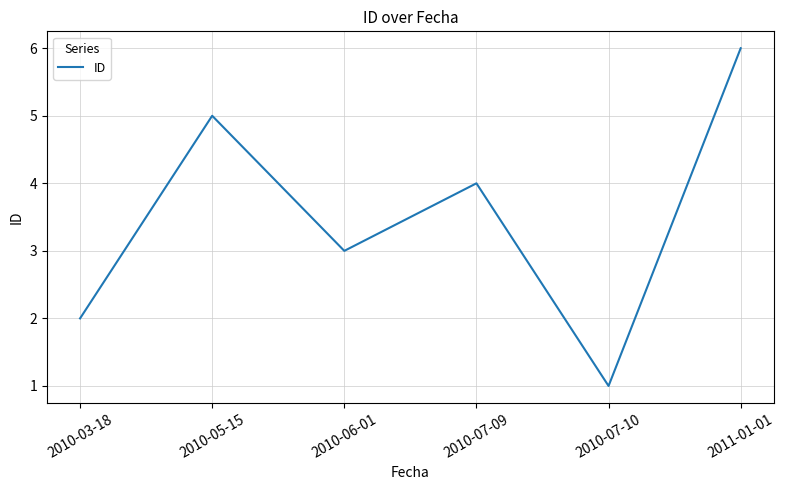

True or false: the data shows 2 at 2011-01-01.

False